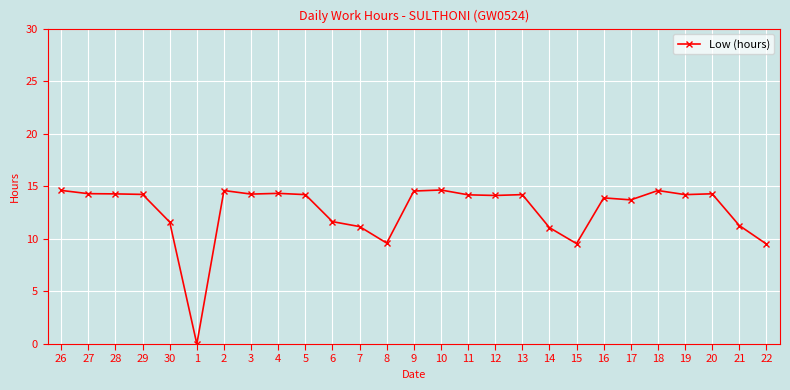

The chart shows a value of 9.5 at 22. True or false?

True